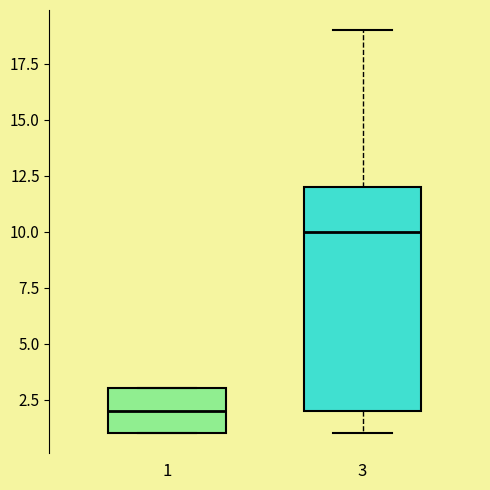

Where does the upper whisker of the box at x = 3 end on the y-axis? The values are not printed on the chart, so give them approximately, as read against the axis.

19